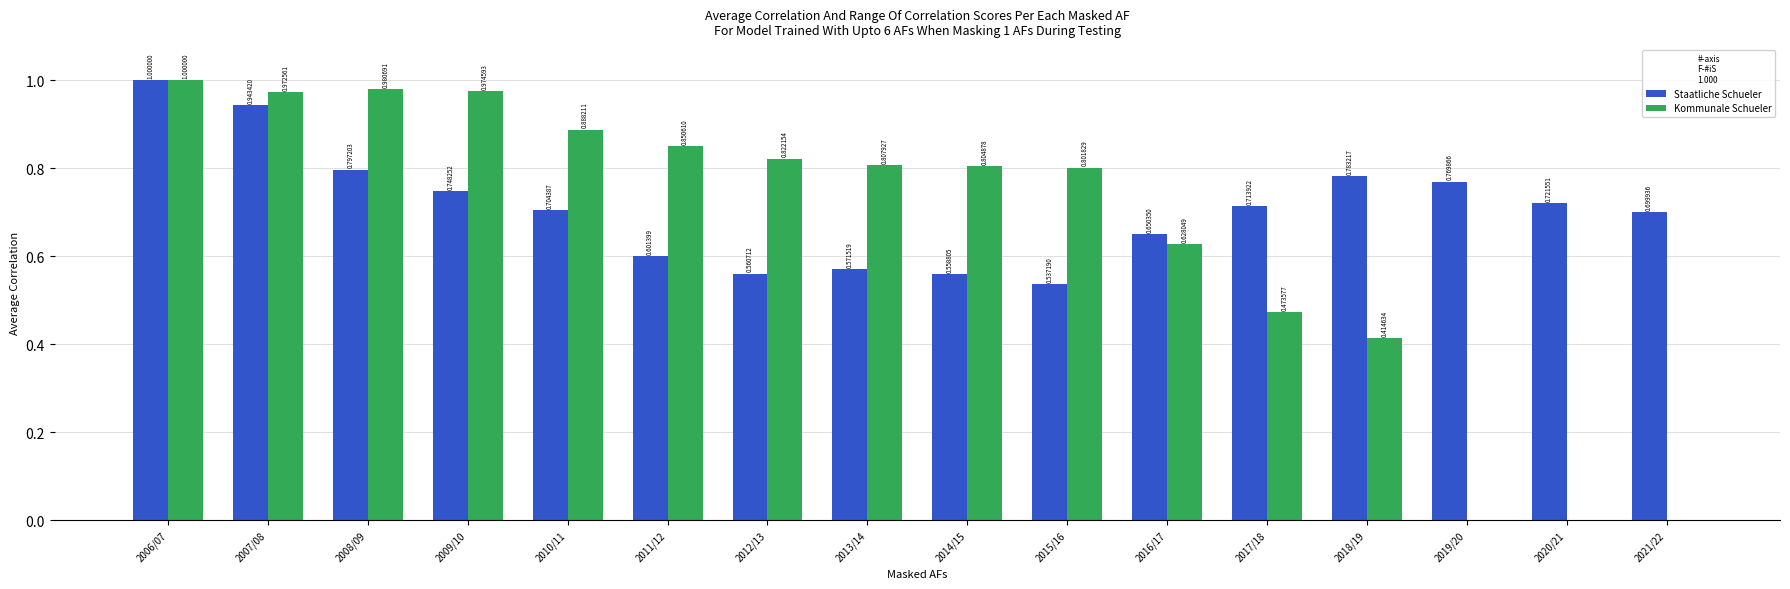

Is the value of Staatliche Schueler at 2011/12 greater than the value of Kommunale Schueler at 2012/13?

No